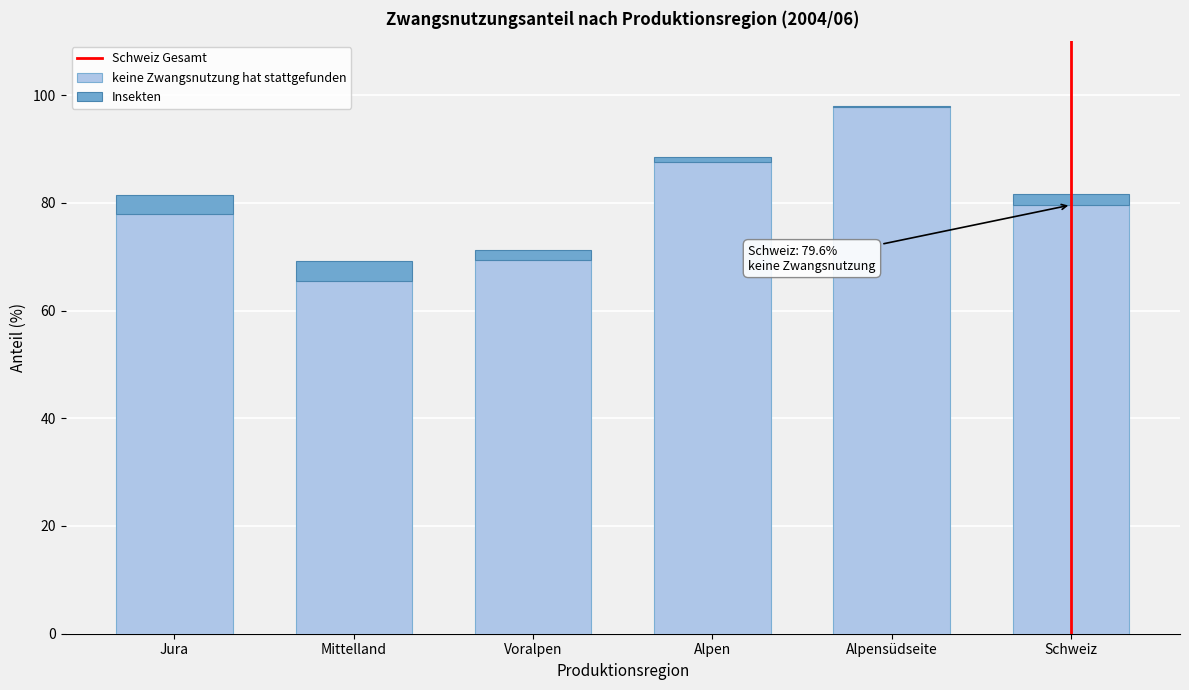

Reading right to left, transcribe the values for keine Zwangsnutzung hat stattgefunden.

Schweiz=79.6	Alpensüdseite=97.8	Alpen=87.6	Voralpen=69.3	Mittelland=65.5	Jura=78.0